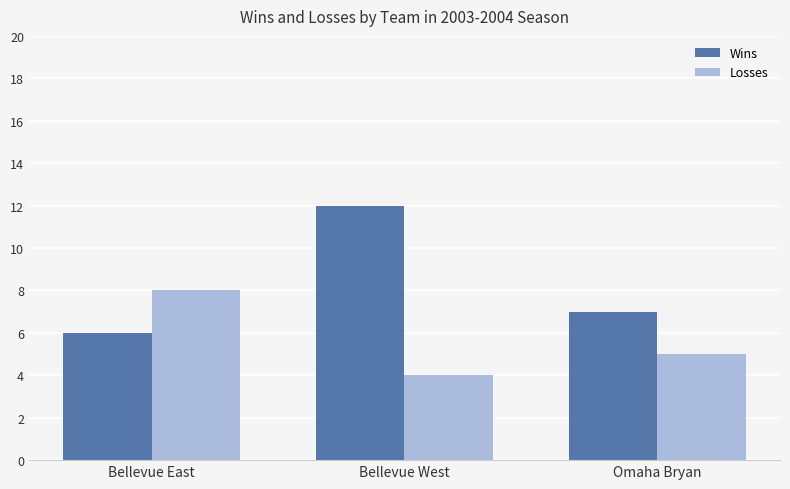

Which series has the largest total across all categories?

Wins